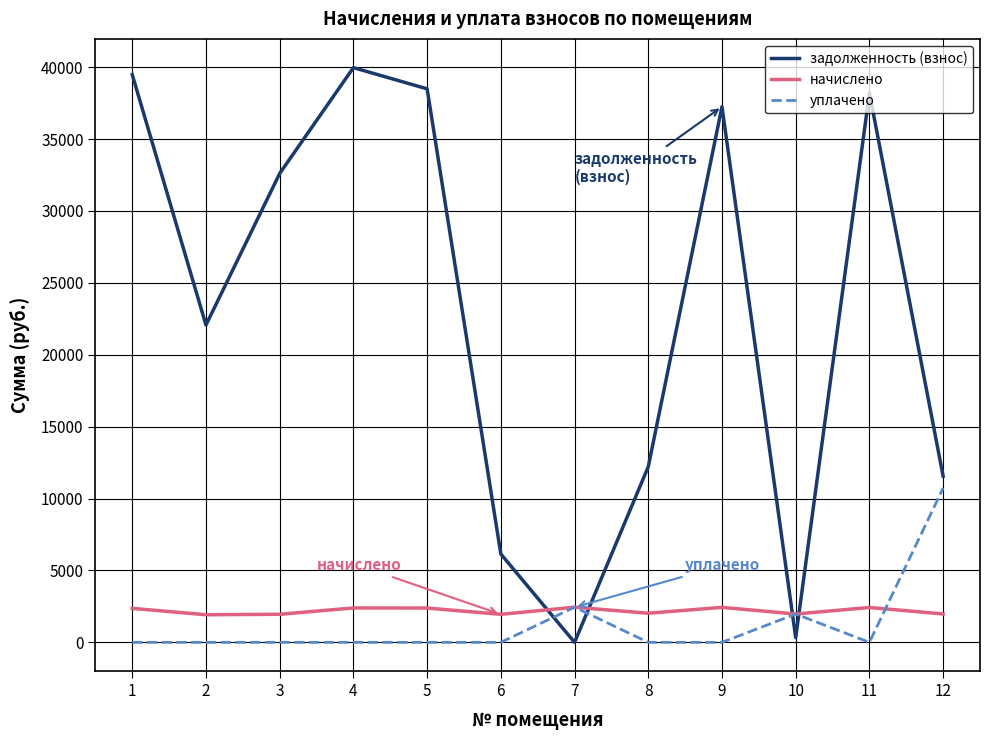

Which series has the largest range (max minus min)?

задолженность (взнос)